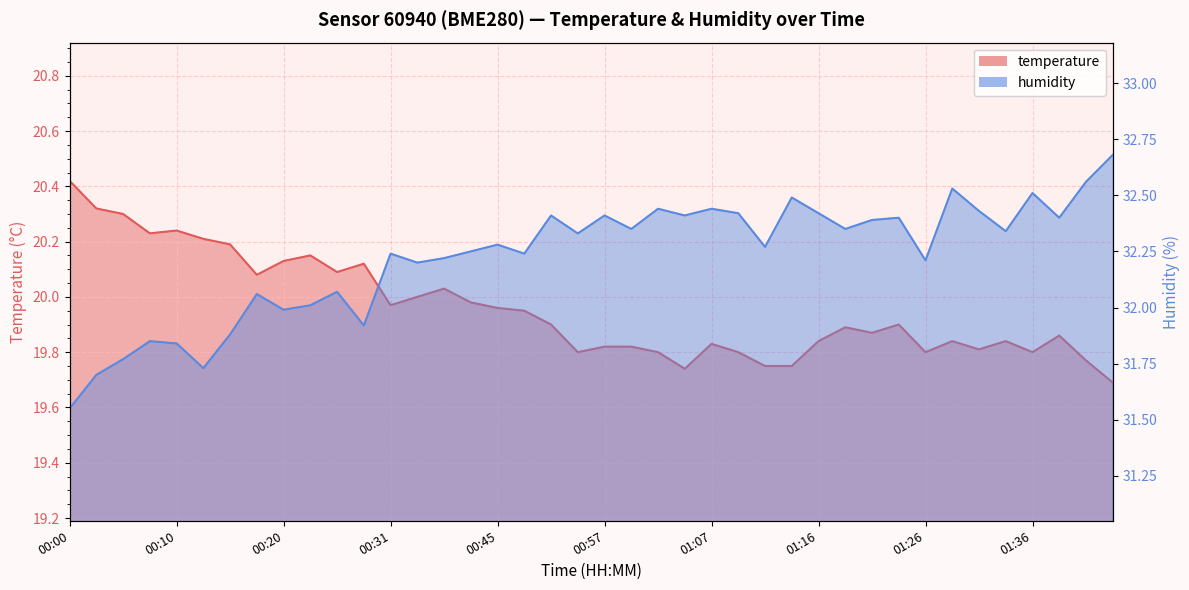

In temperature, how many points are higher than both neighbors (excluding endpoints)?

10